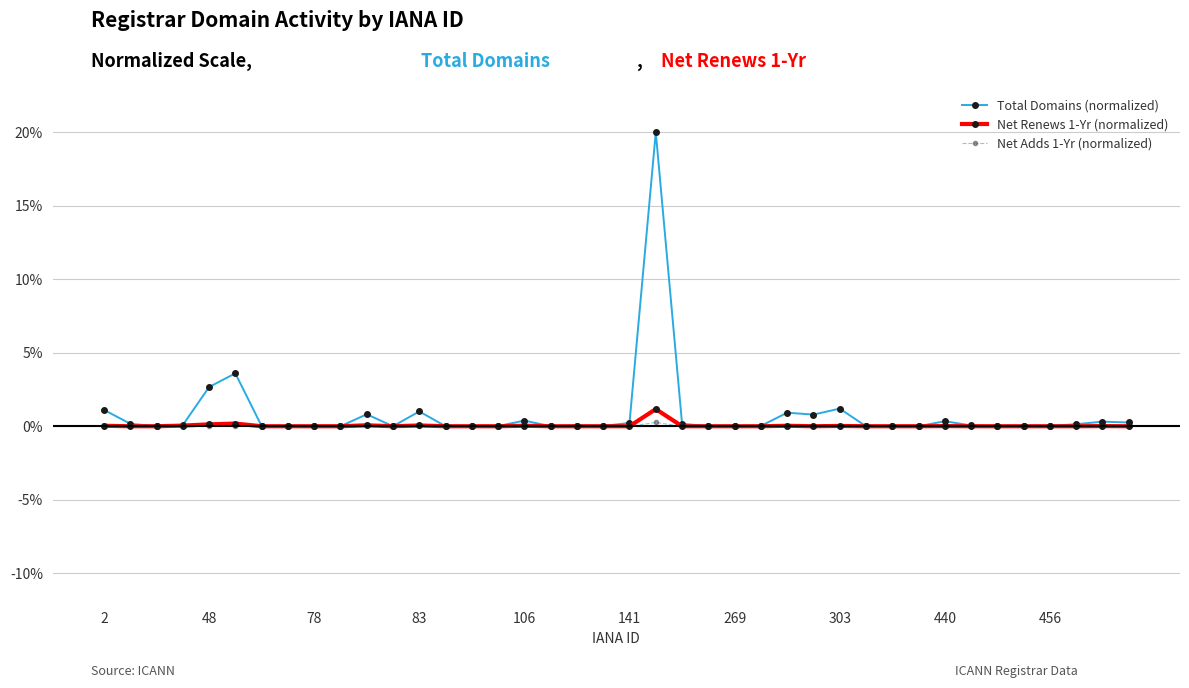

Which series has the widest spread of values?

Total Domains (normalized)